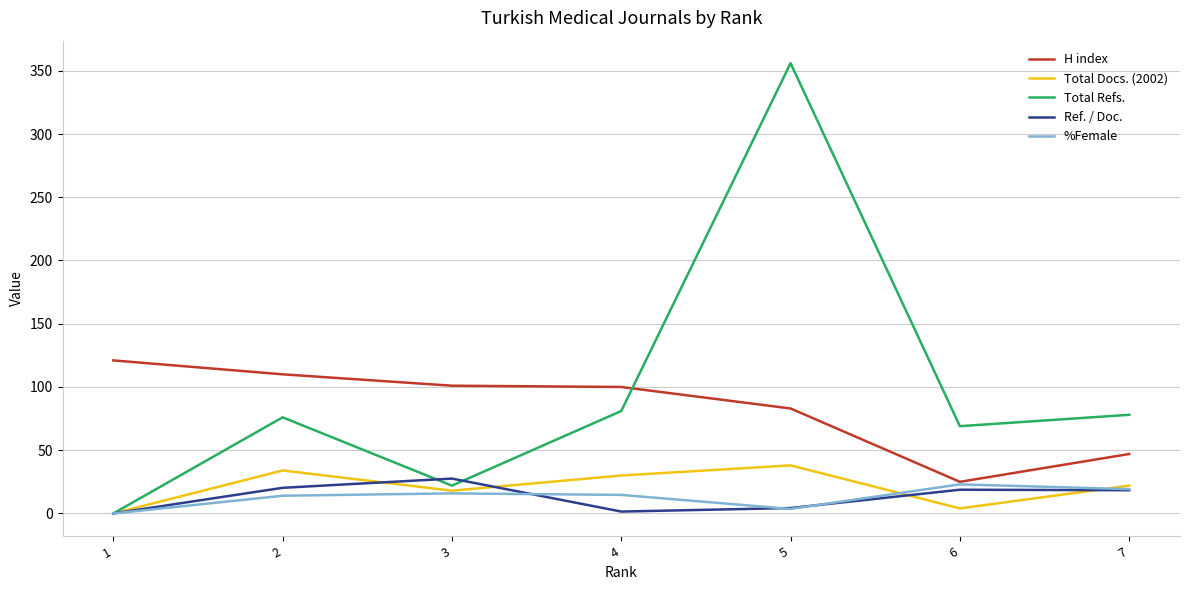

True or false: %Female and Total Docs. (2002) intersect in this chart.

True